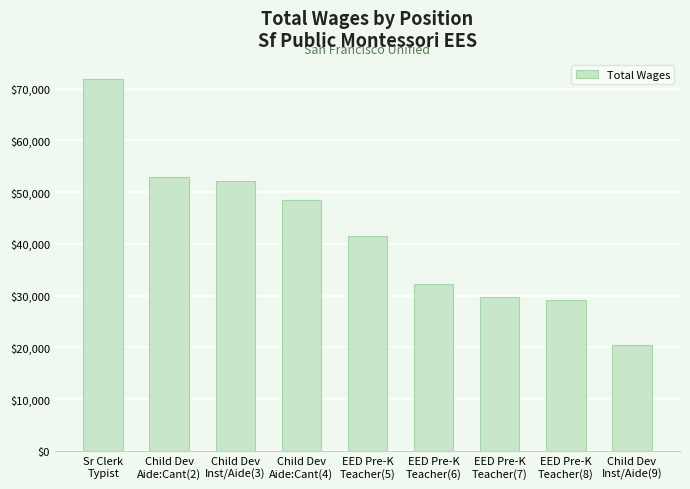

Which category has the highest value across all series?

Sr Clerk
Typist